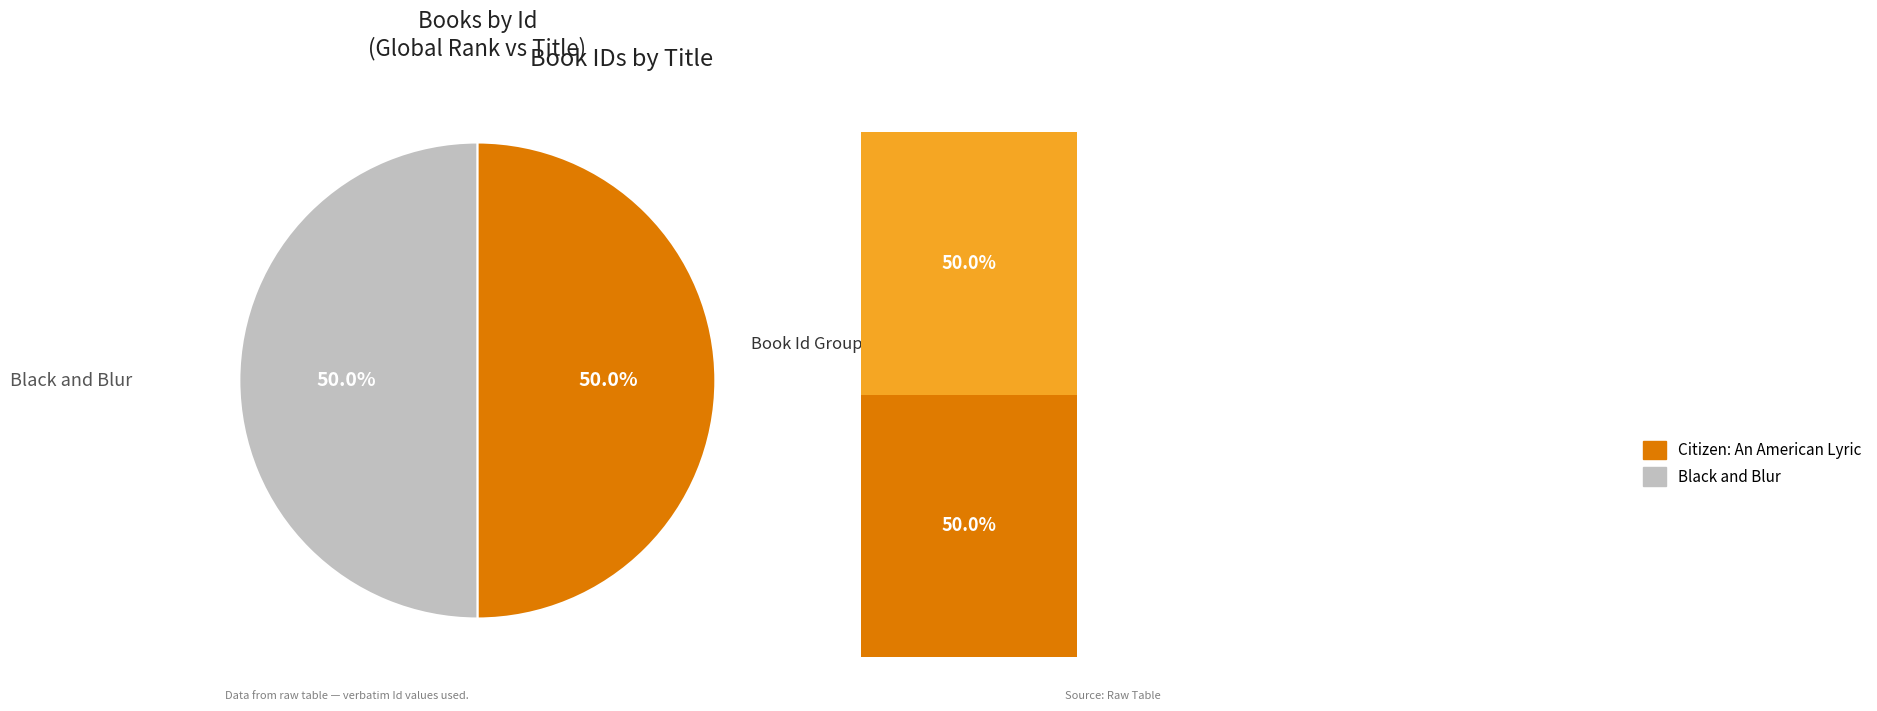

Approximately how many times larger is the value at Citizen: An American Lyric compared to Black and Blur?

1.0